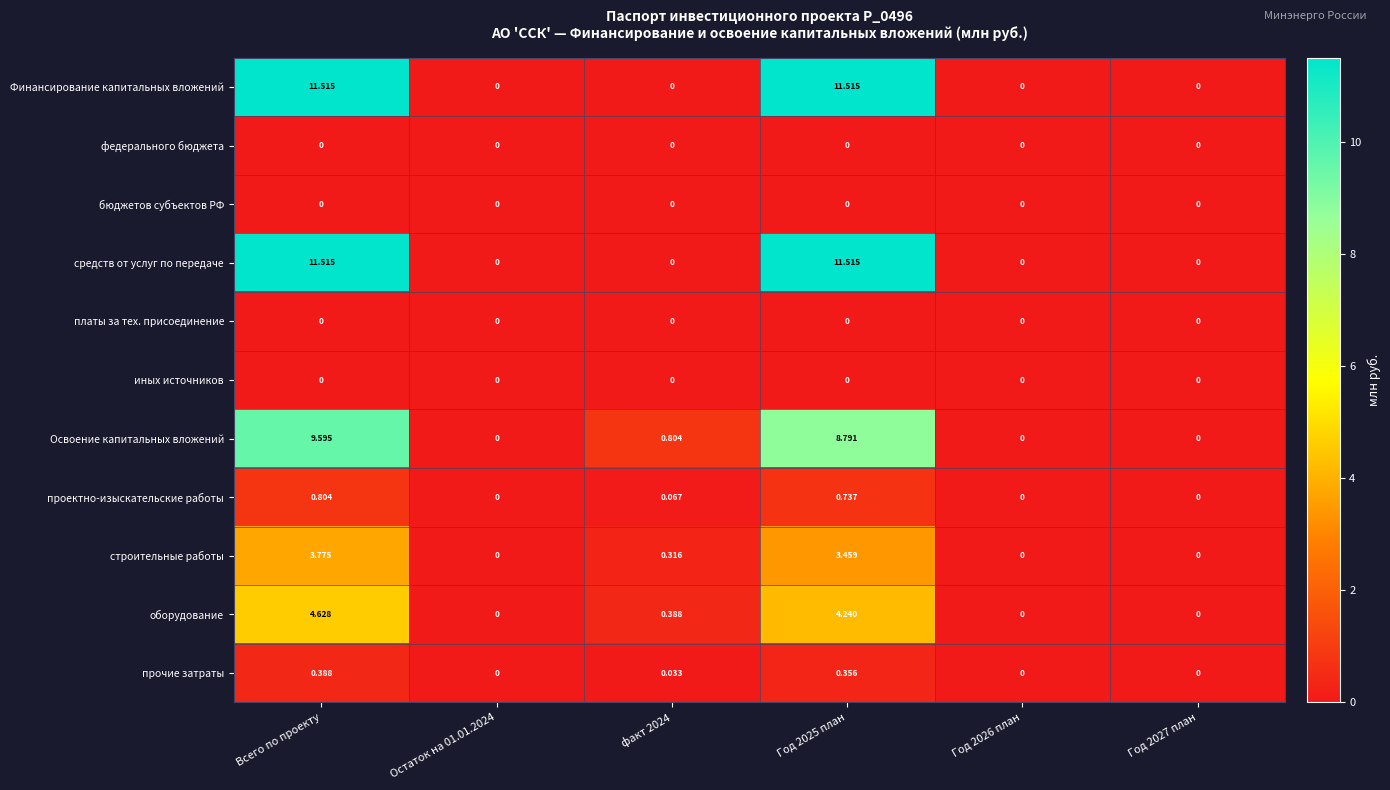

Between Всего по проекту and Год 2025 план, which series saw the biggest shift?

Освоение капитальных вложений